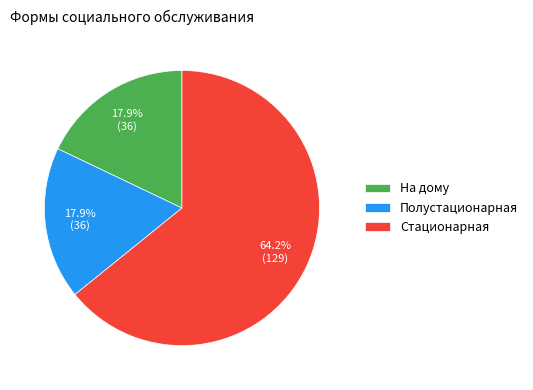

What percentage is the На дому slice, to the nearest percent?

18%